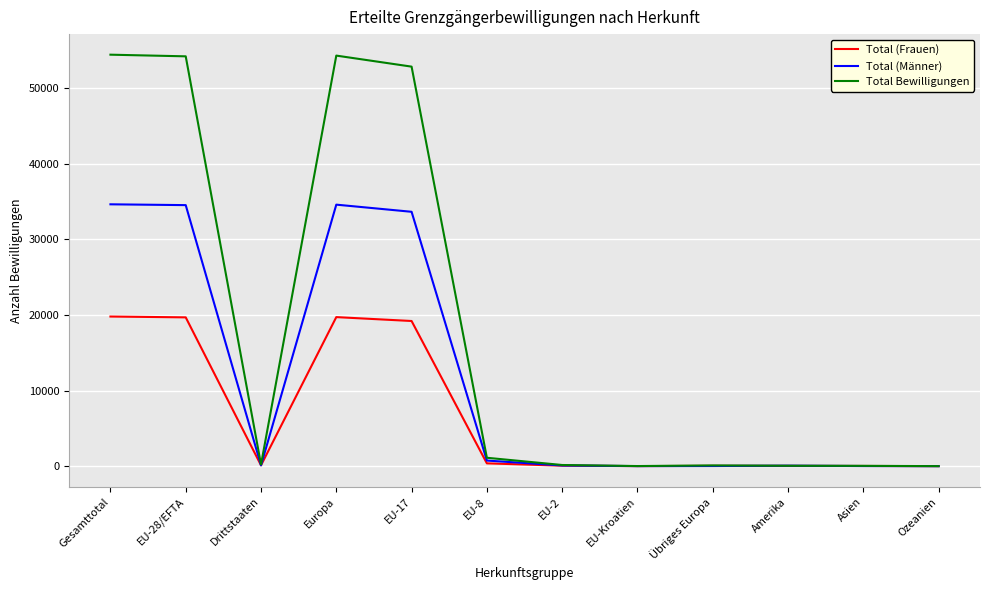

At how many categories does at least one series exceed 24740?

4